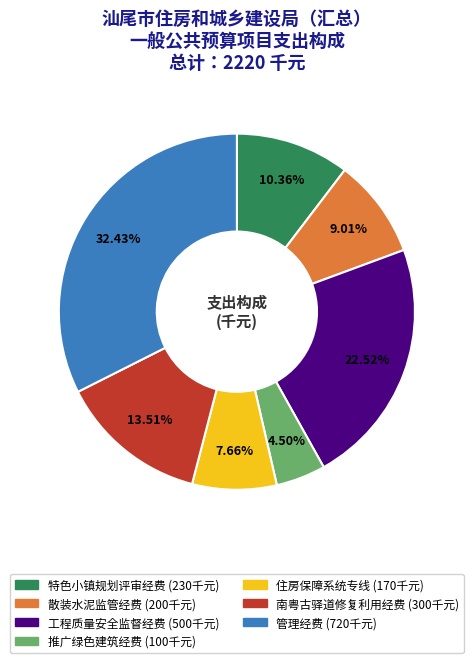

Is there a majority slice in this chart?

No